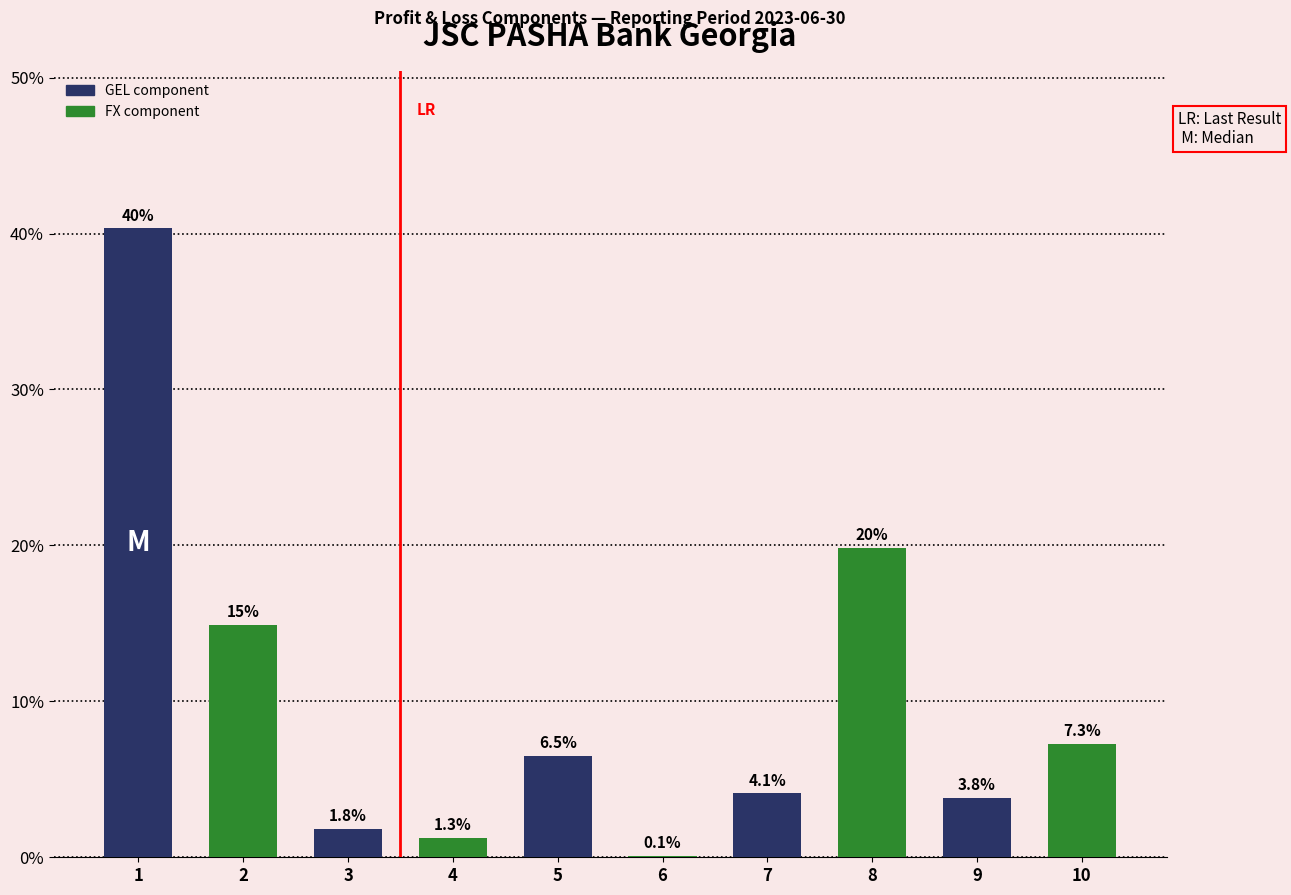

Reading right to left, what are all the values shown in this chart?

10=7.3	9=3.8	8=19.8	7=4.1	6=0.1	5=6.5	4=1.3	3=1.8	2=14.9	1=40.3